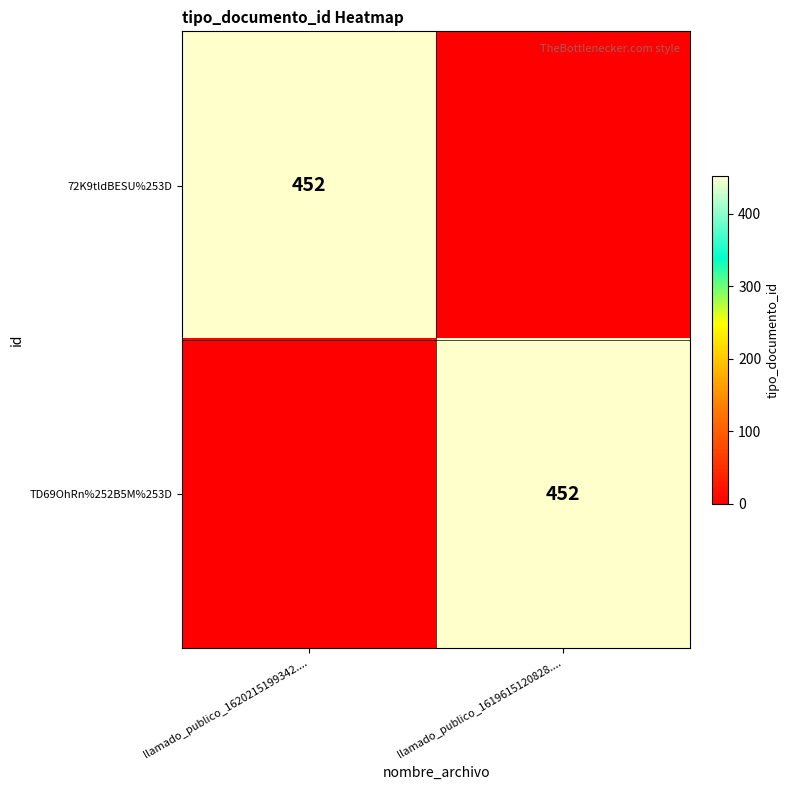

The TD69OhRn%252B5M%253D series shows 452 at llamado_publico_1619615120828..... True or false?

True